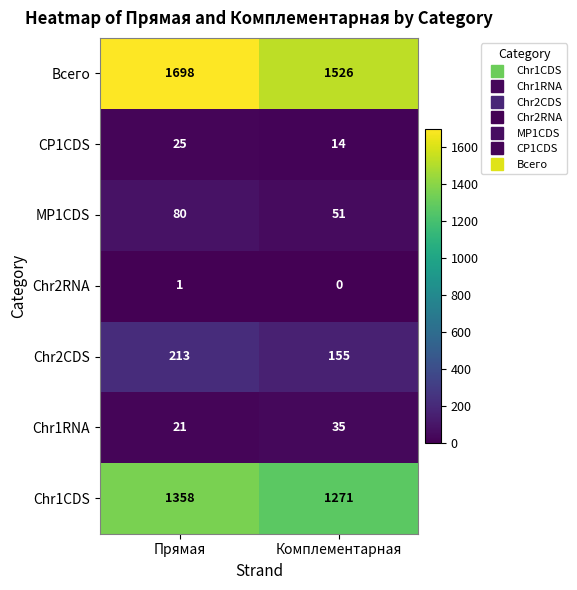

List the series in order of their peak value, lowest first.

Chr2RNA, CP1CDS, Chr1RNA, MP1CDS, Chr2CDS, Chr1CDS, Всего